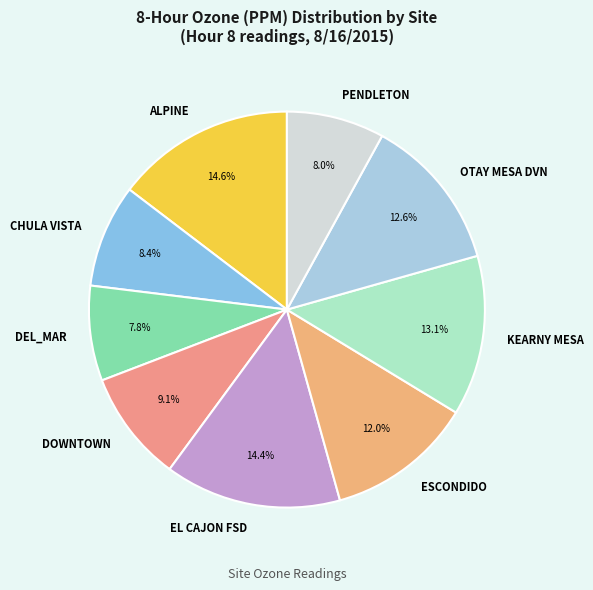

Is there a majority slice in this chart?

No